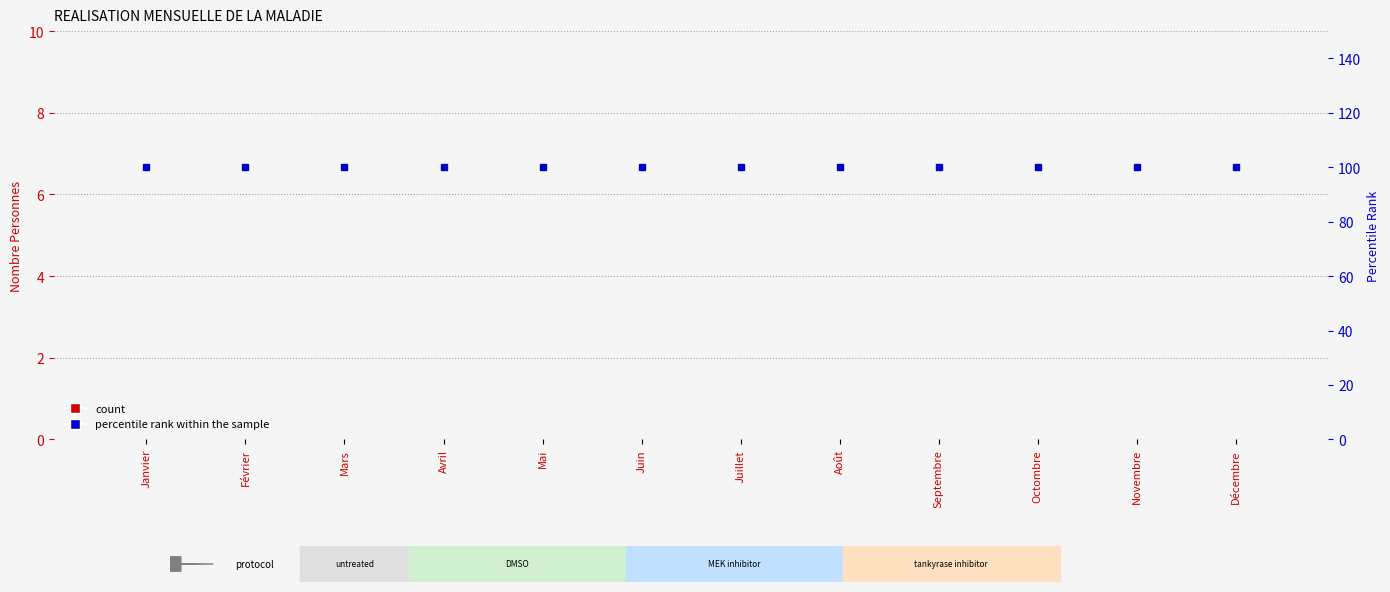

List the labels in order of percentile rank within the sample value, largest first.

Janvier, Février, Mars, Avril, Mai, Juin, Juillet, Août, Septembre, Octombre, Novembre, Décembre